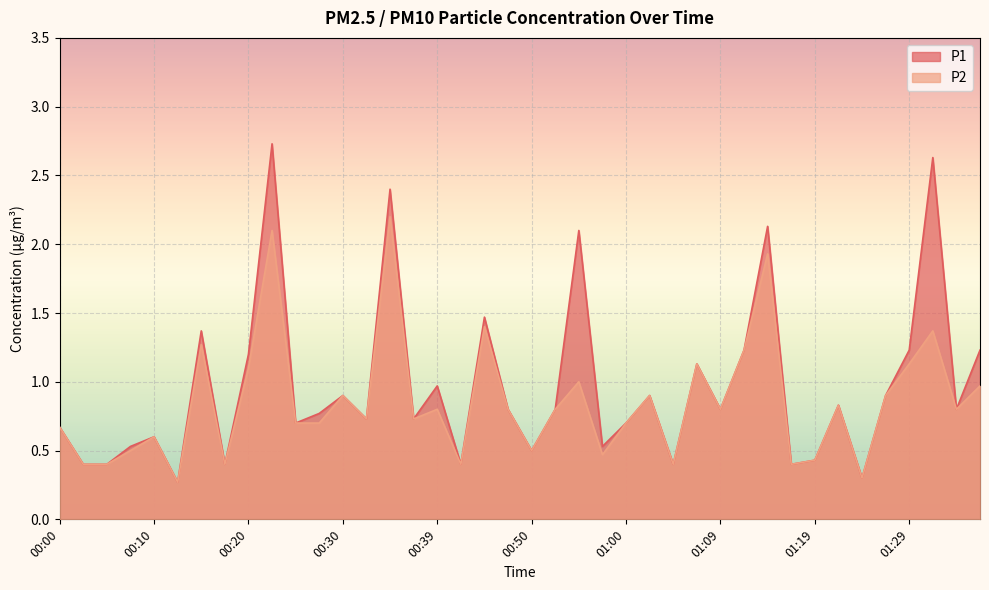

Reading left to right, what are all the values shown in this chart?

P1: 0.7	0.4	0.4	0.5	0.6	0.3	1.4	0.4	1.2	2.7	0.7	0.8	0.9	0.7	2.4	0.7	1.0	0.4	1.5	0.8	0.5	0.8	2.1	0.5	0.7	0.9	0.4	1.1	0.8	1.2	2.1	0.4	0.4	0.8	0.3	0.9	1.2	2.6	0.8	1.2
P2: 0.7	0.4	0.4	0.5	0.6	0.3	1.3	0.4	1.1	2.1	0.7	0.7	0.9	0.7	2.2	0.7	0.8	0.4	1.4	0.8	0.5	0.8	1.0	0.5	0.7	0.9	0.4	1.1	0.8	1.2	1.9	0.4	0.4	0.8	0.3	0.9	1.1	1.4	0.8	1.0